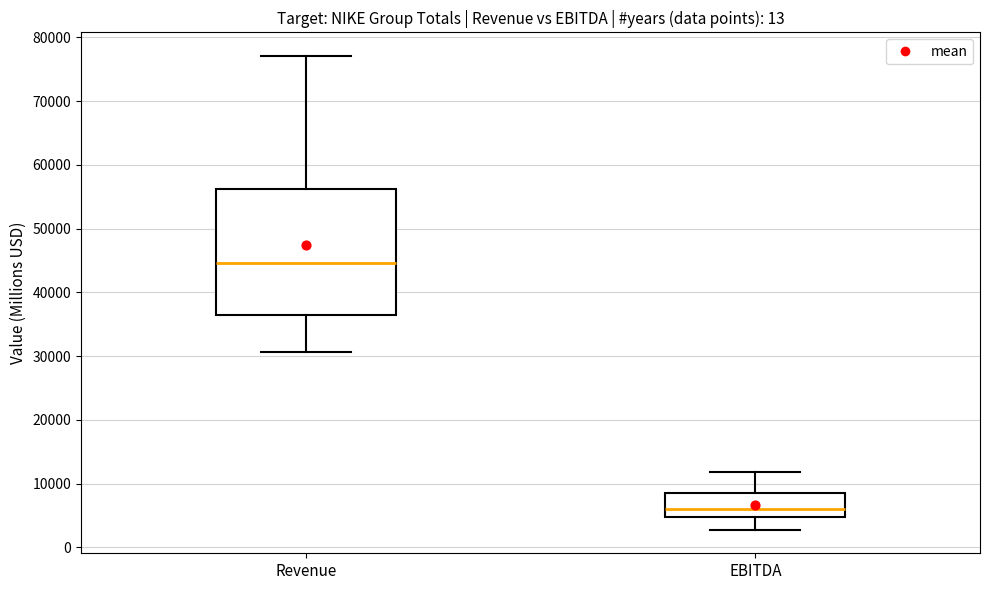

Reading left to right, transcribe this box plot: for each box, give where its median line is, the range the box spans, and where its two whiskers end, as read against the y-axis. The values are not printed on the chart, so give them approximately, as read against the axis.

Revenue: median 45000, box 36000 to 56000, whiskers 31000 to 77000
EBITDA: median 6000, box 5000 to 9000, whiskers 3000 to 12000